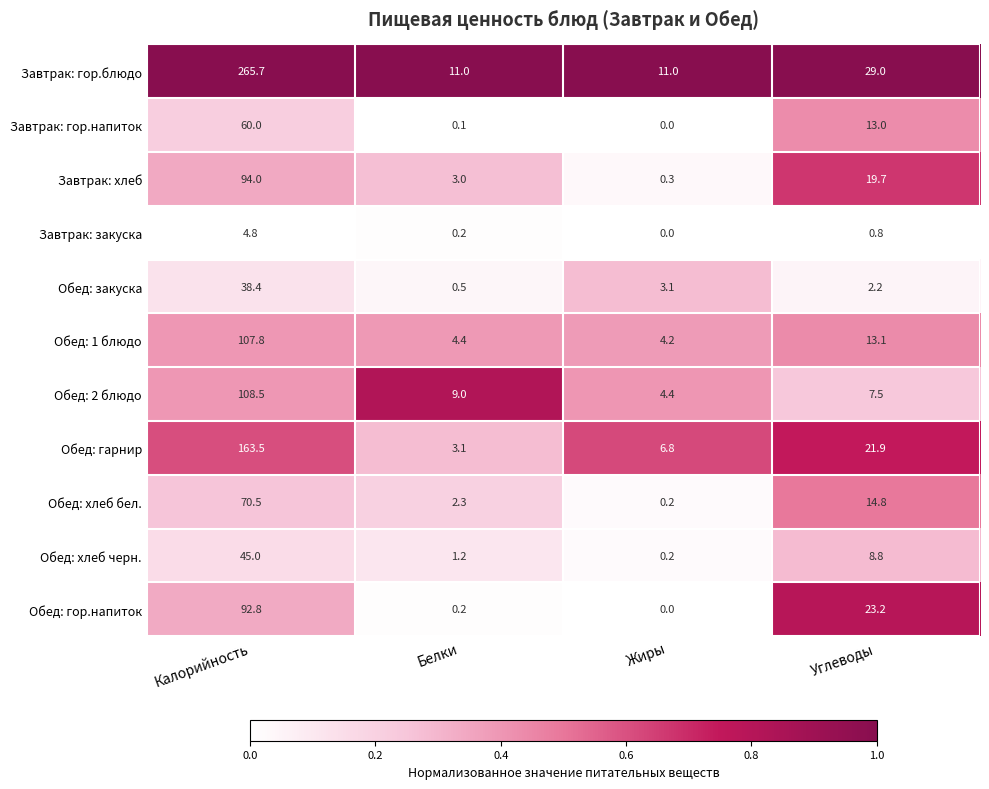

What is the difference between the second highest and minimum values in the Завтрак: гор.напиток series?

13.0